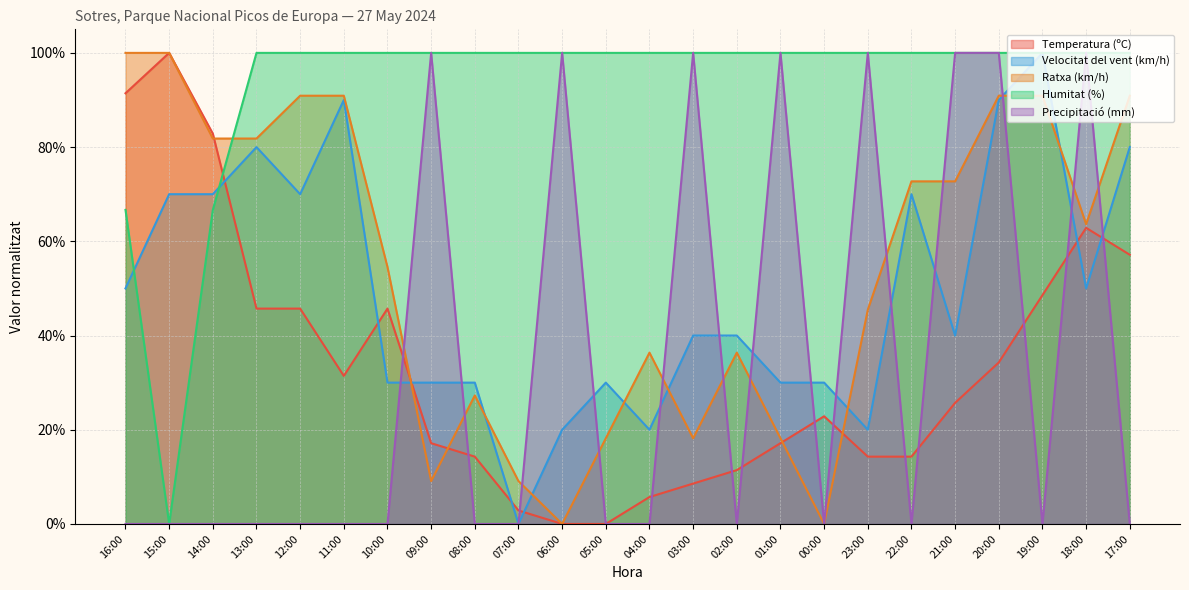

Rank the series at 10:00 from highest to lowest value.

Humitat (%), Ratxa (km/h), Temperatura (ºC), Velocitat del vent (km/h), Precipitació (mm)